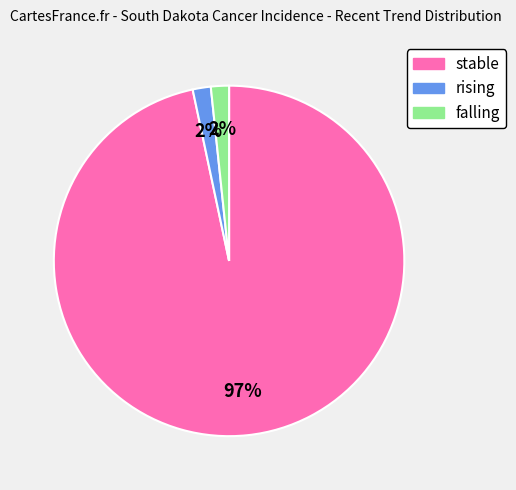

Which category has the biggest portion of the pie?

stable